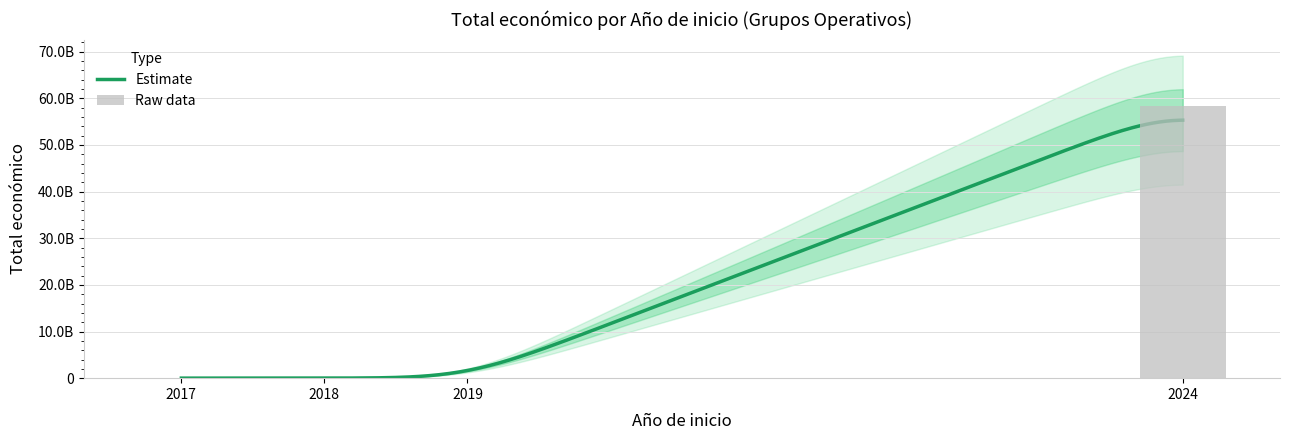

Which label corresponds to the largest value in the chart?

2024